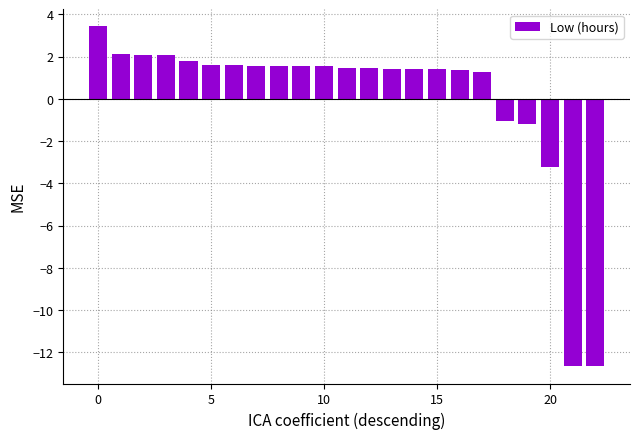

What is the value of the 16th bar from the left?

1.4